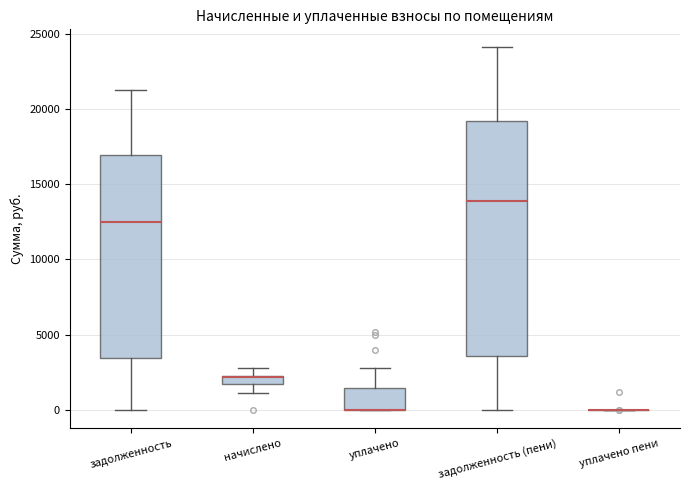

Comparing the boxes themselves (not the whiskers), which one is the tallest?

задолженность (пени)